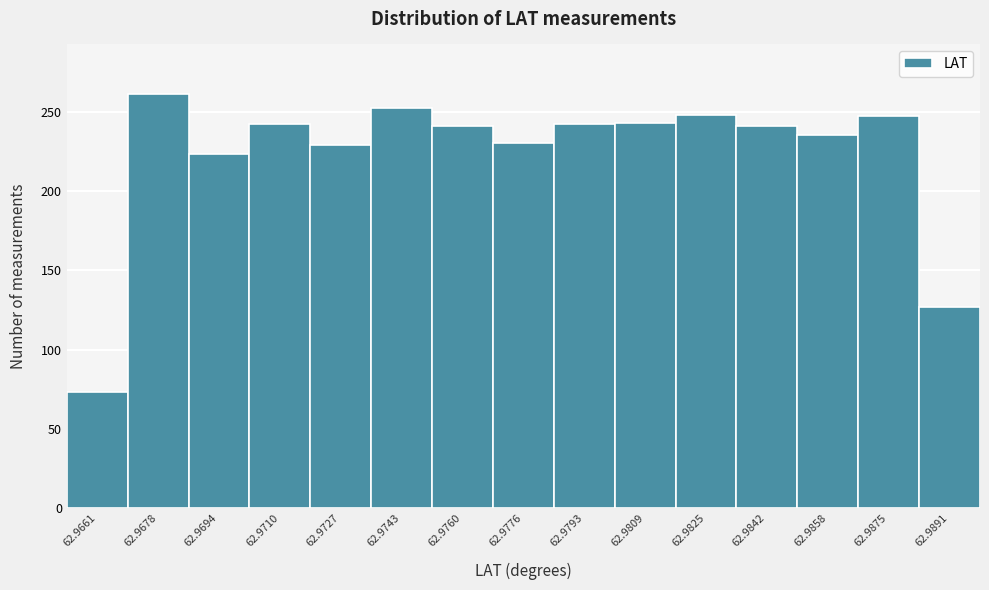

What is the ratio of the value at 62.9809 to the value at 62.9727?

1.1